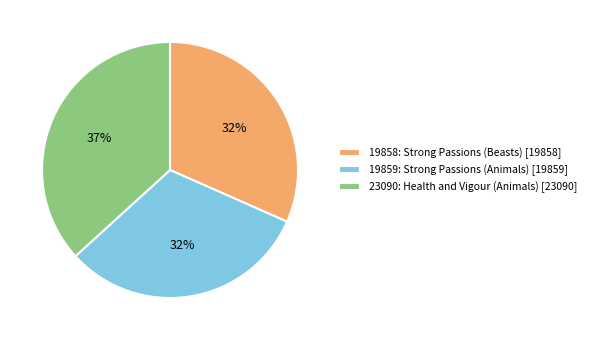

Do 19858: Strong Passions (Beasts) [19858] and 23090: Health and Vigour (Animals) [23090] together represent more than half of the pie?

Yes